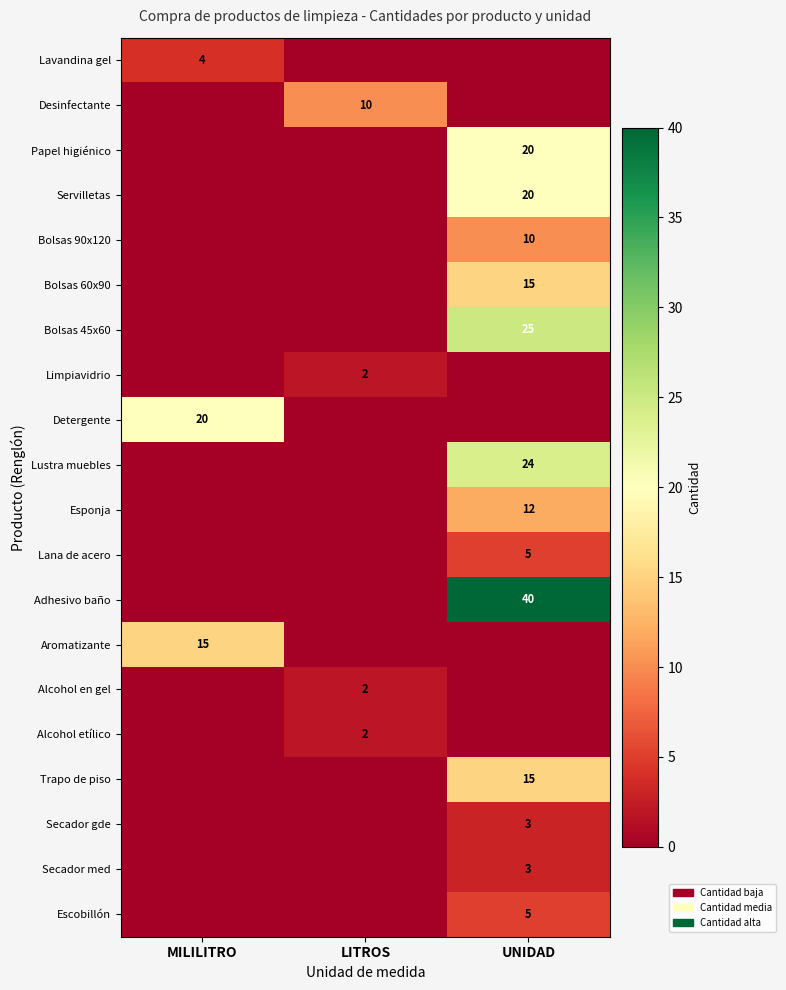

The Alcohol etílico series shows 1 at LITROS. True or false?

False